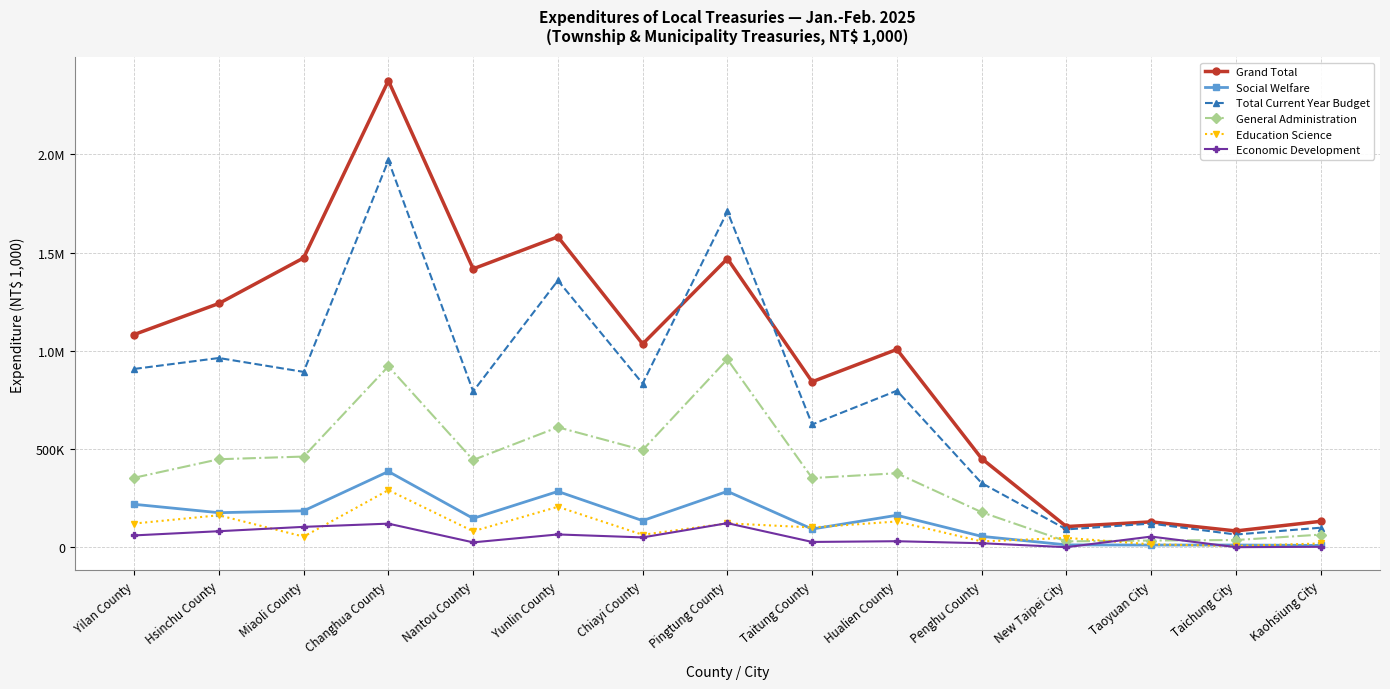

Is it true that General Administration equals 443941 at Nantou County?

True